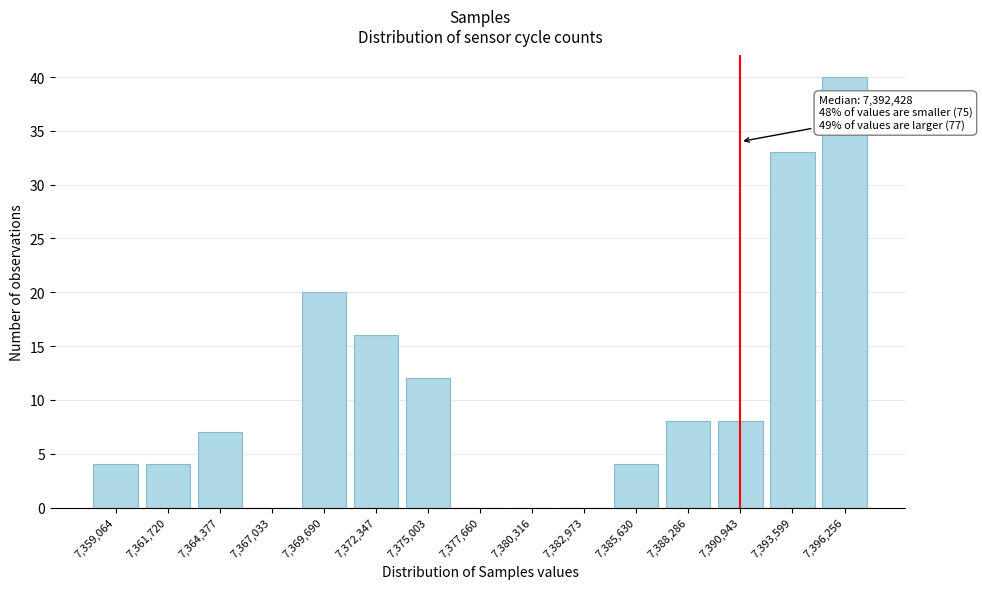

Reading left to right, transcribe all the data shown in this chart.

7,359,064=4	7,361,720=4	7,364,377=7	7,367,033=0	7,369,690=20	7,372,347=16	7,375,003=12	7,377,660=0	7,380,316=0	7,382,973=0	7,385,630=4	7,388,286=8	7,390,943=8	7,393,599=33	7,396,256=40